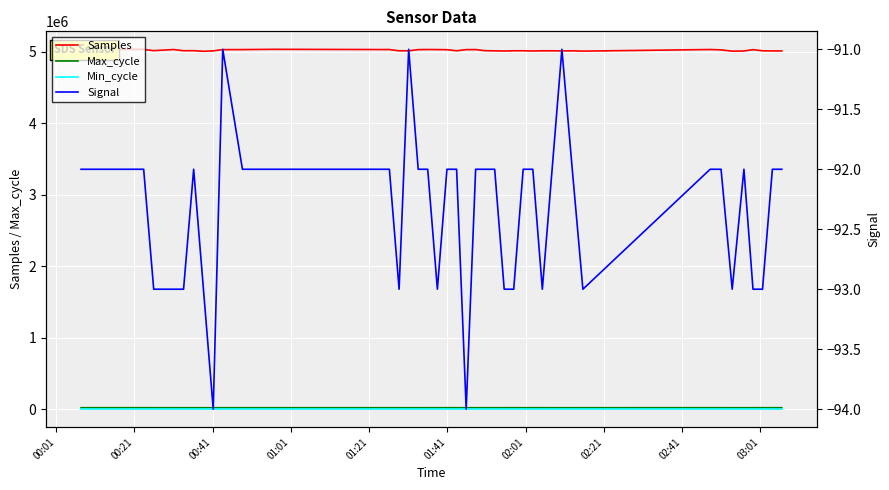

How many lines are shown in the chart?

4